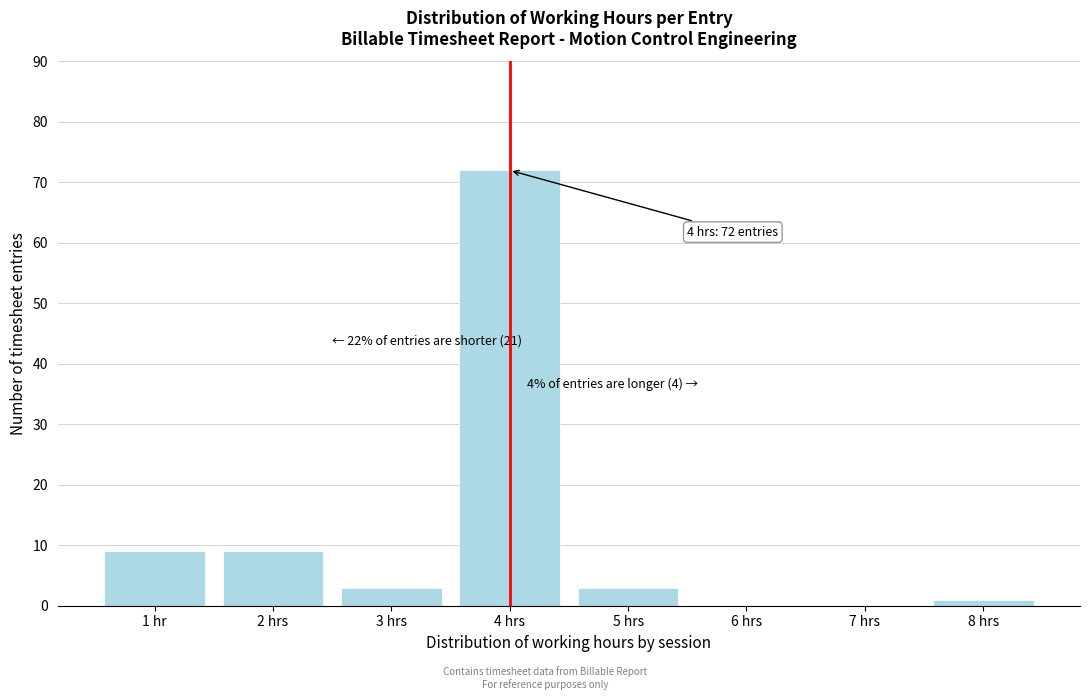

Reading right to left, what are all the values shown in this chart?

8 hrs=1	7 hrs=0	6 hrs=0	5 hrs=3	4 hrs=72	3 hrs=3	2 hrs=9	1 hr=9